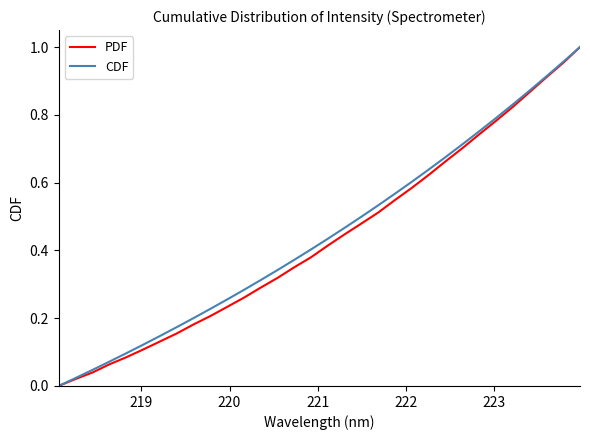

True or false: PDF has more than 1 interior local peaks.

False